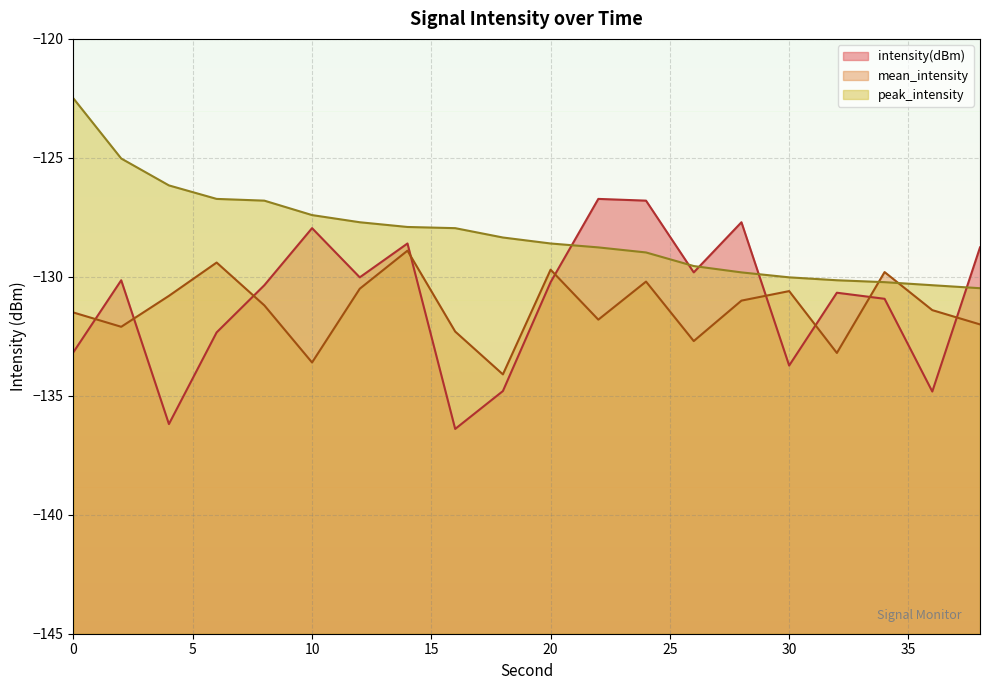

What are all the series names shown in the legend?

intensity(dBm), mean_intensity, peak_intensity